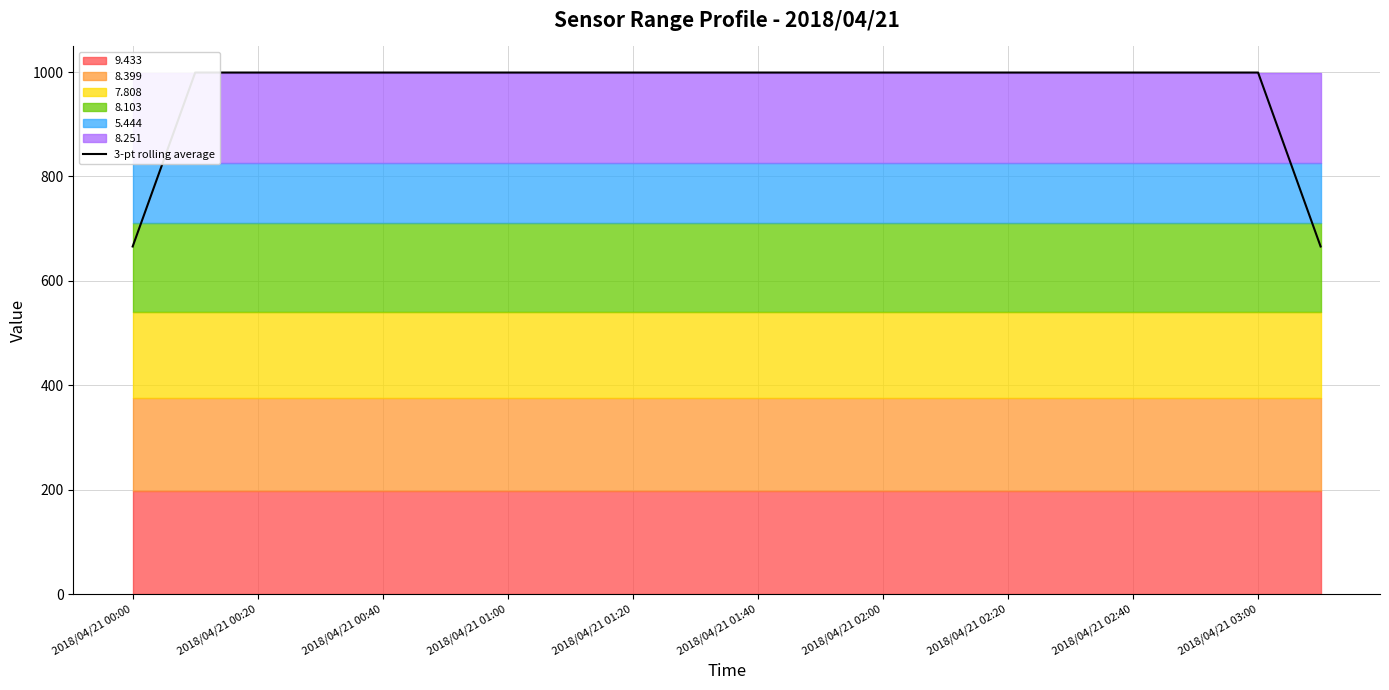

What is the minimum value shown in the chart?

666